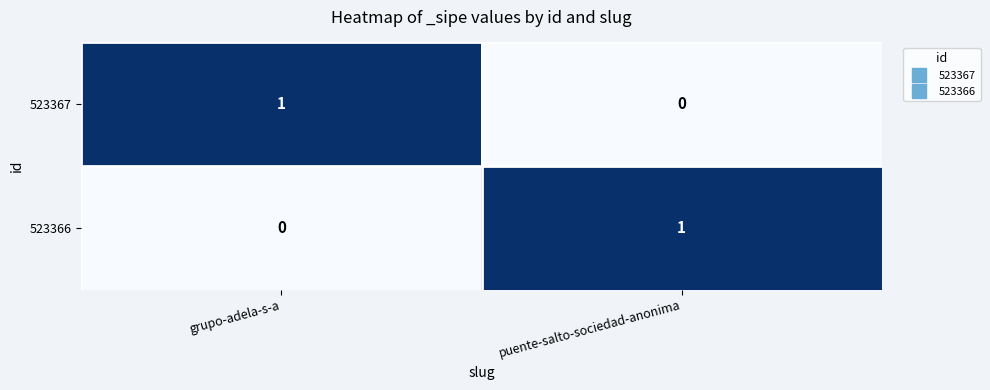

Where is 523366 nearest to the value 0?

grupo-adela-s-a